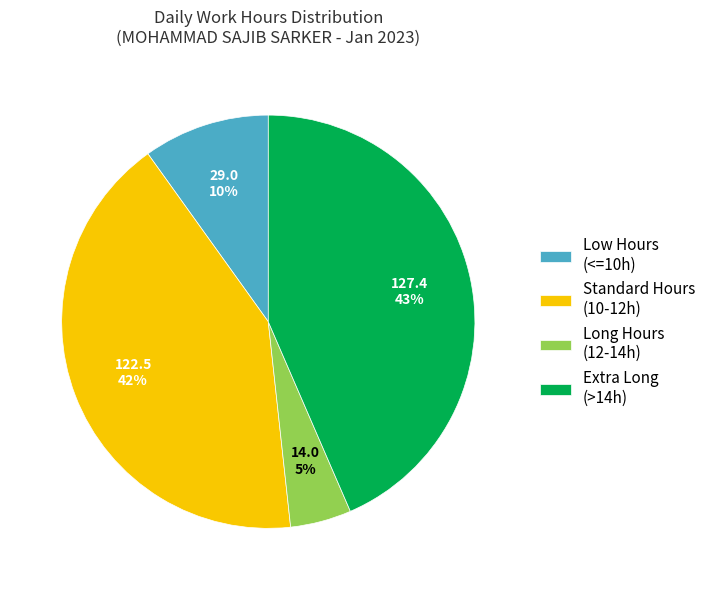

Is the sum of Long Hours (12-14h) and Low Hours (<=10h) greater than half?

No